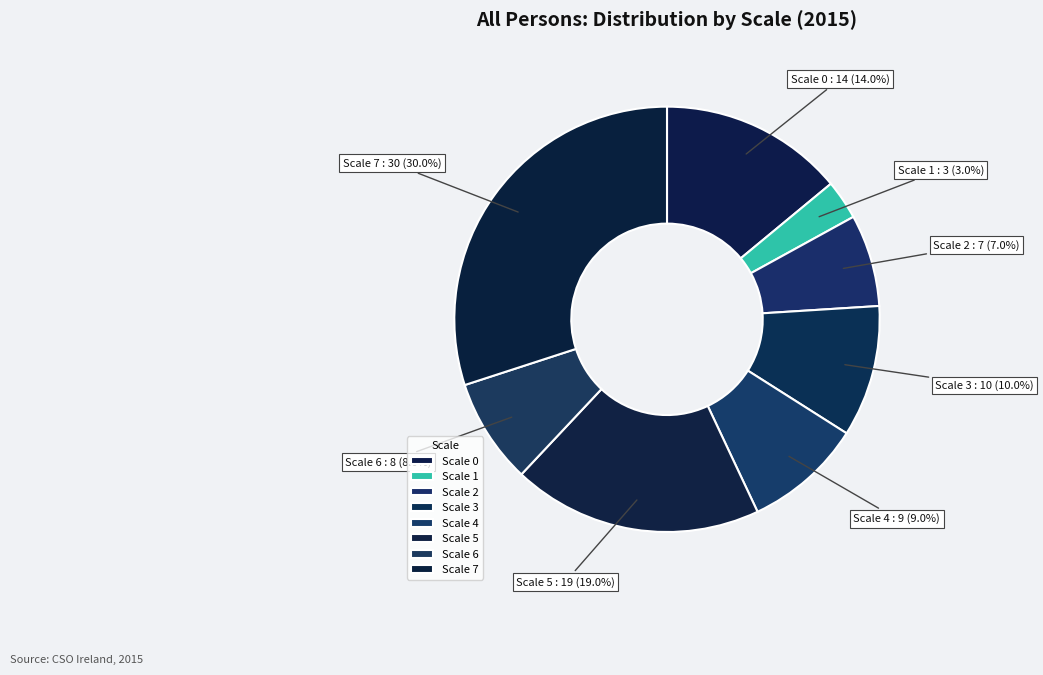

Which has a higher value, Scale 2 or Scale 6?

Scale 6